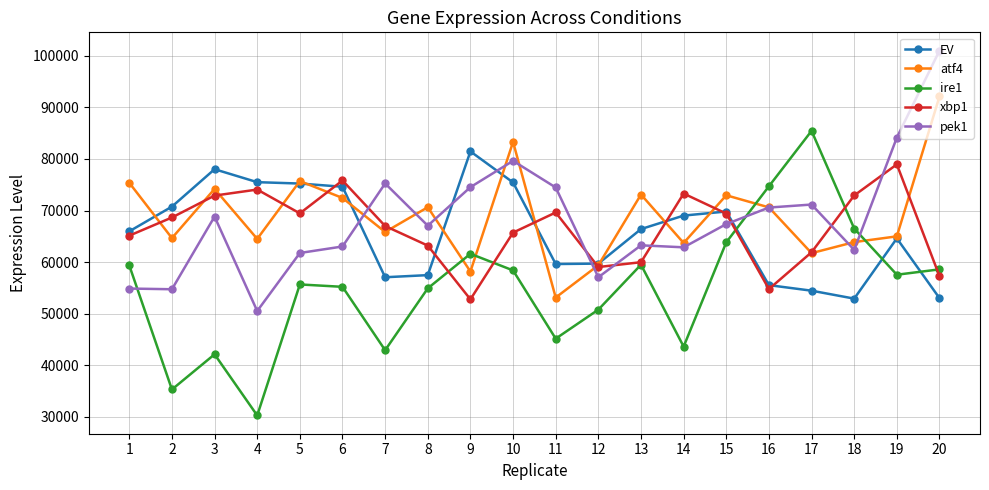

Between 9 and 12, which series saw the biggest shift?

EV